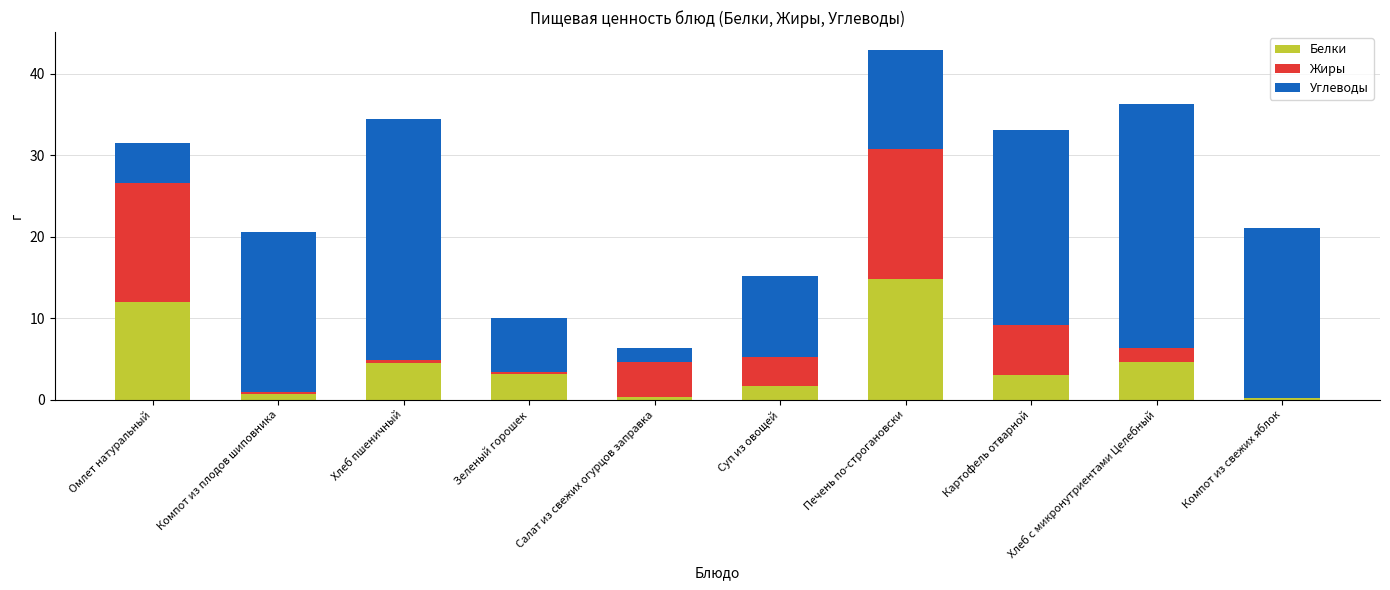

The value of Белки at Хлеб пшеничный is 3.0. True or false?

False